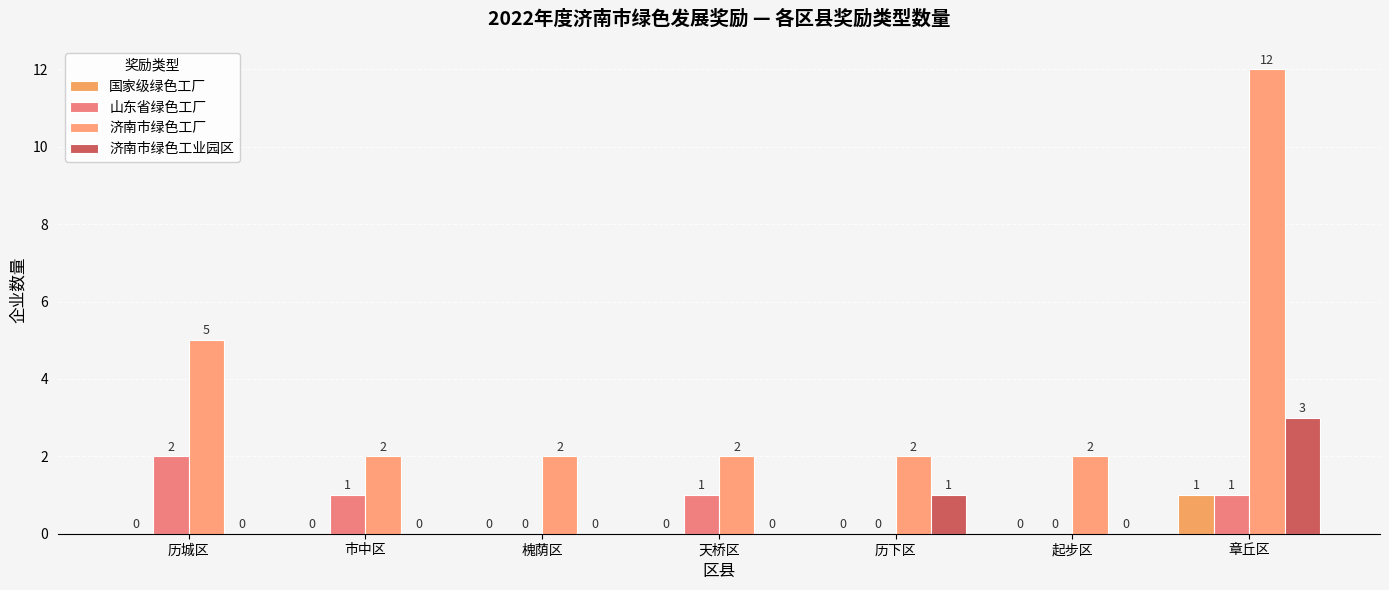

How many groups of bars are there?

7